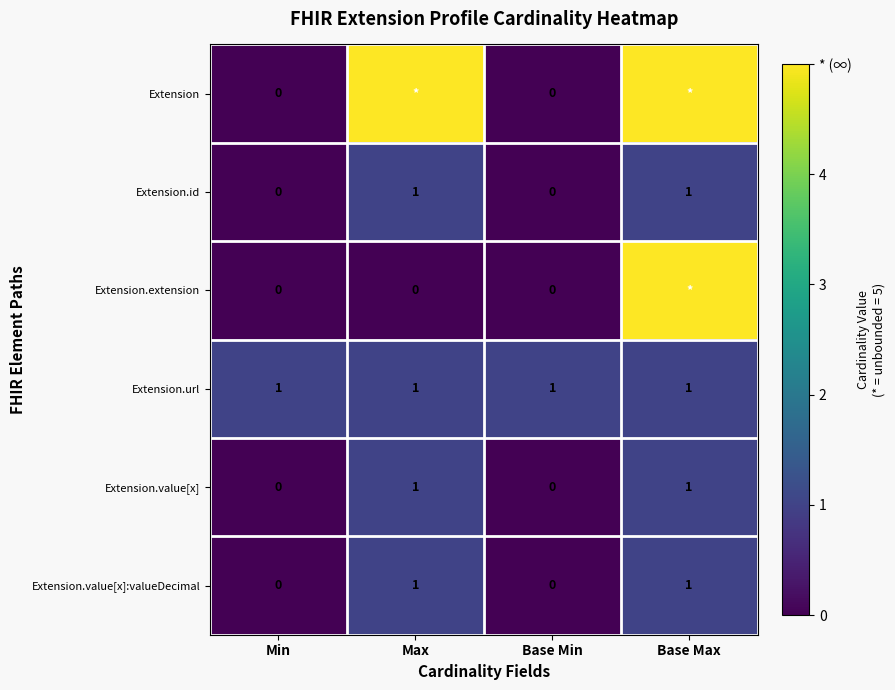

Is it true that Extension.url equals 0 at Min?

False